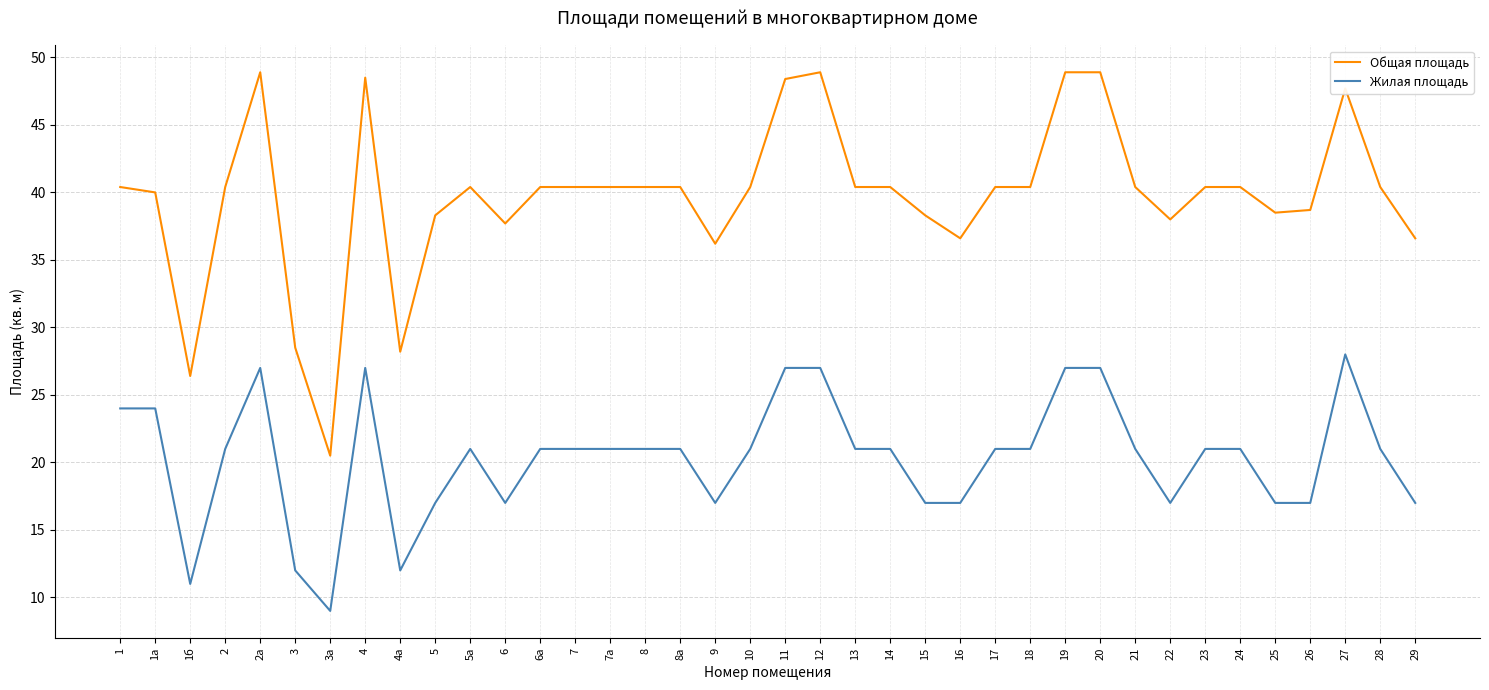

True or false: Общая площадь and Жилая площадь intersect in this chart.

False